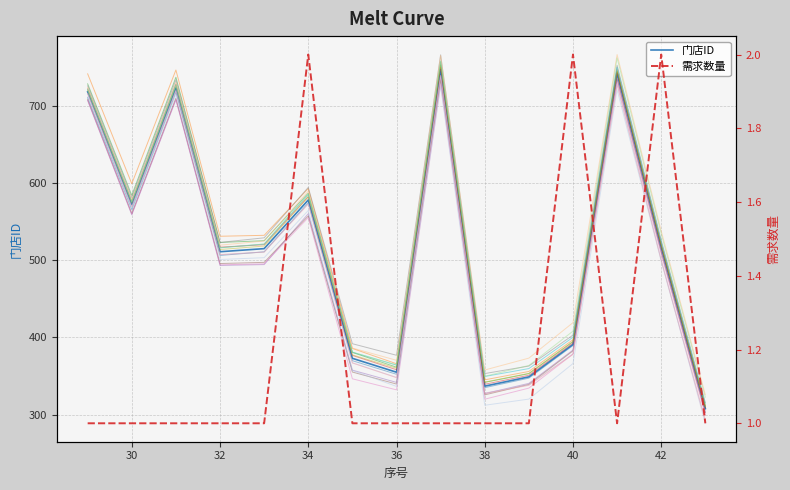

True or false: 门店ID and 需求数量 intersect in this chart.

False